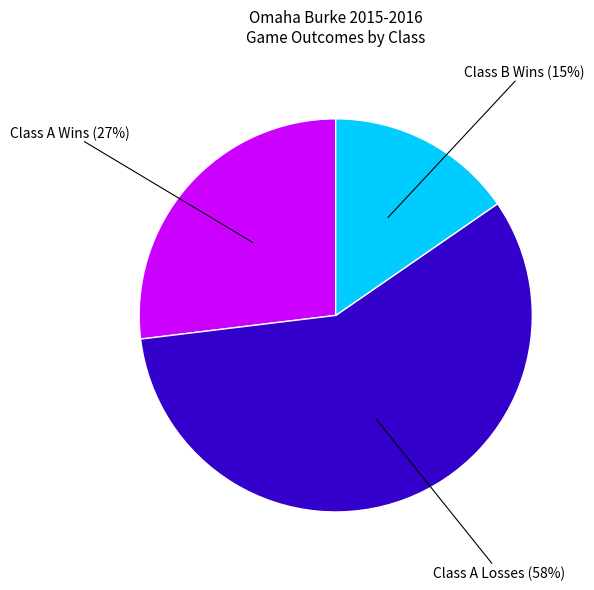

To the nearest percent, what is the average slice percentage?

33%